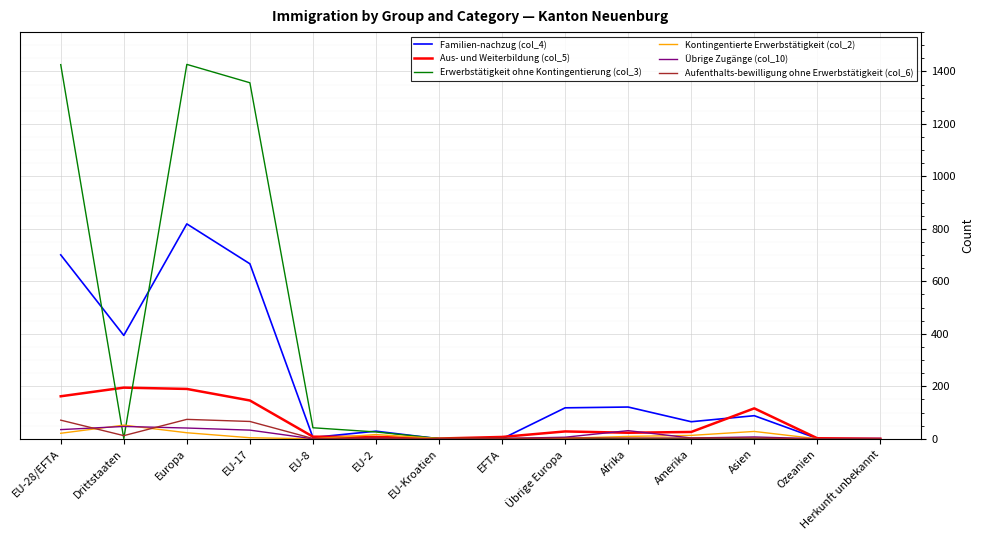

At which category does Erwerbstätigkeit ohne Kontingentierung (col_3) reach its first local valley?

Drittstaaten